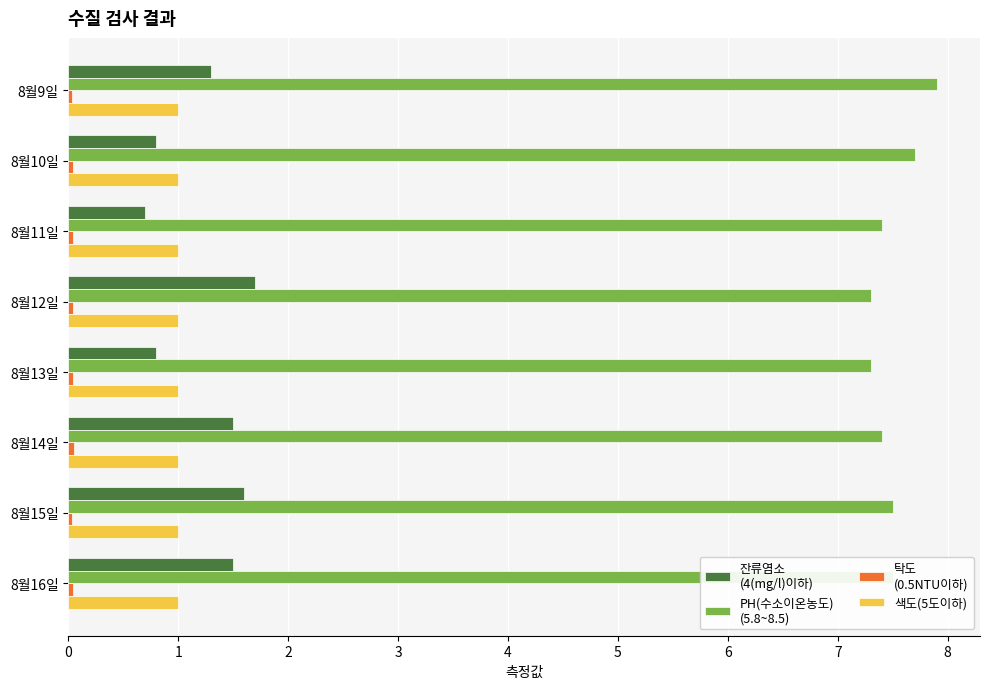

What is the maximum value shown in the chart?

7.9